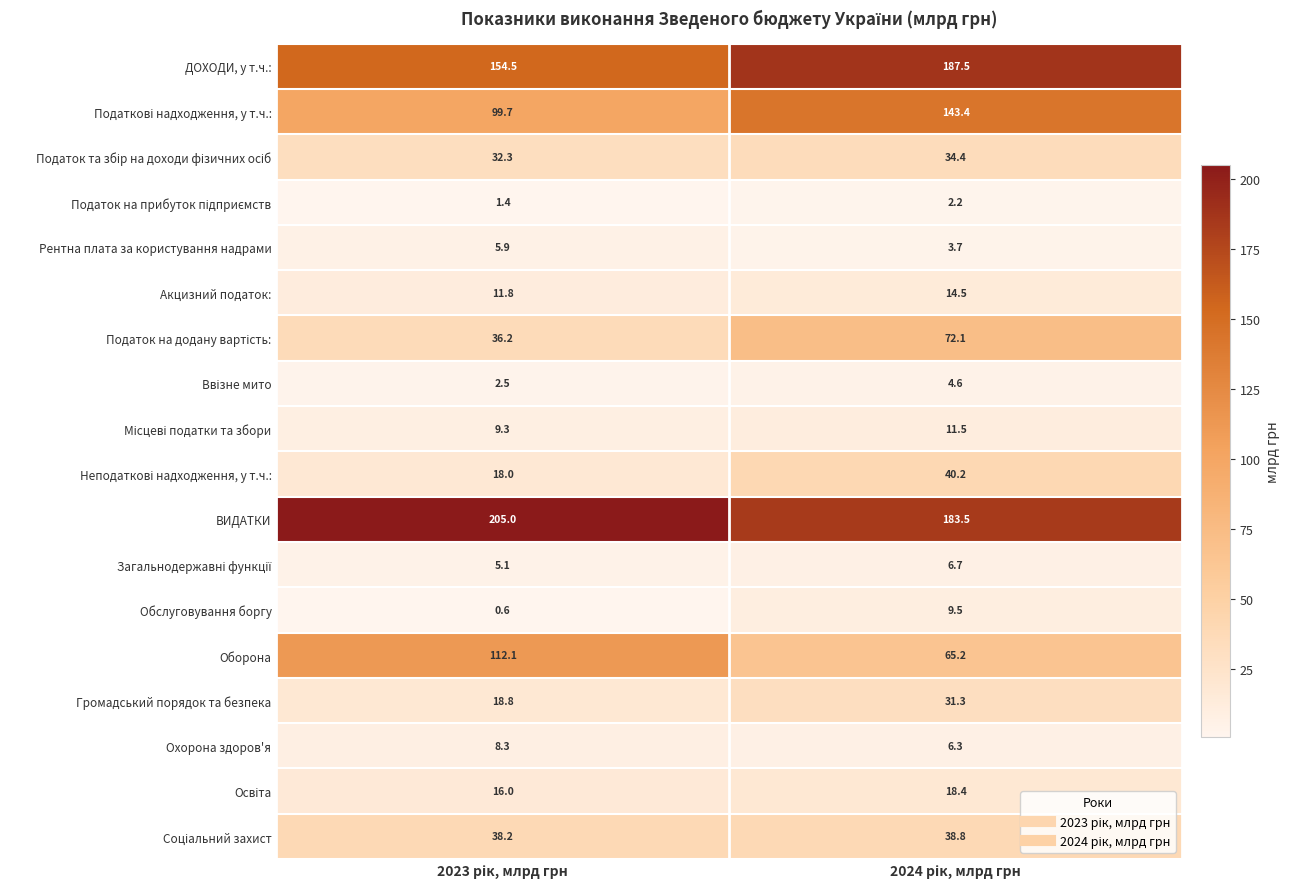

Which series has the widest spread of values?

Оборона